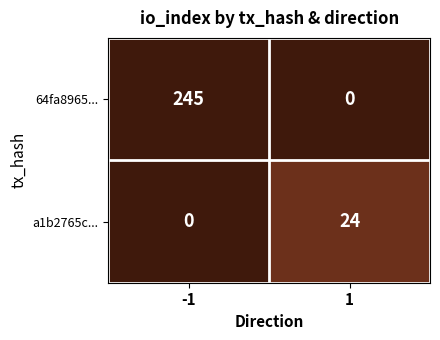

Read the 64fa8965... value at -1, to the nearest 50.

250